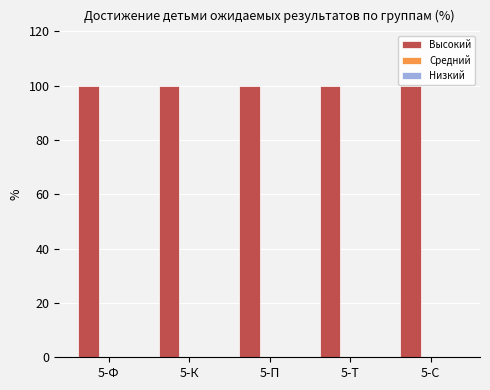

Which series changed the most between 5-Ф and 5-С?

Высокий